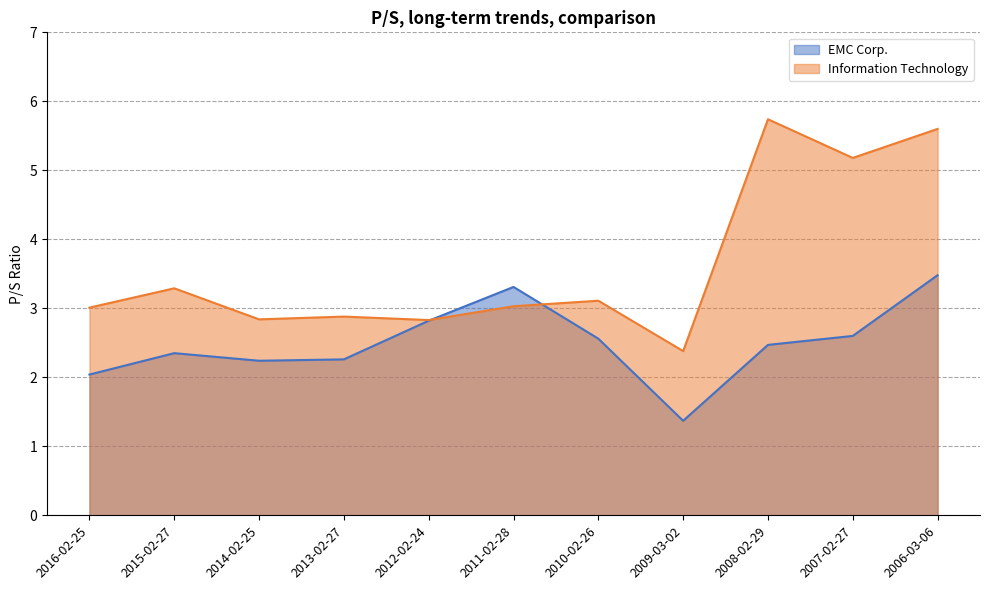

Is the value of EMC Corp. at 2006-03-06 greater than the value of Information Technology at 2016-02-25?

Yes